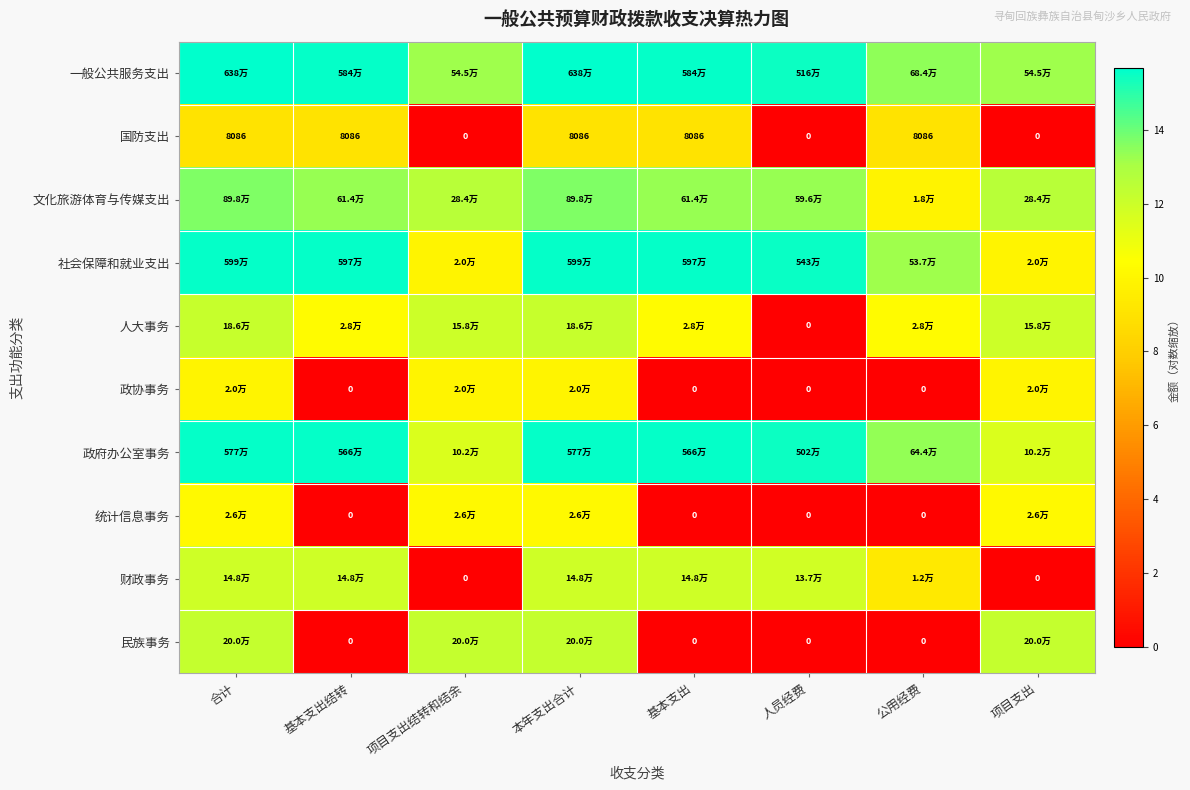

What is the spread (max minus min) of values at 人员经费?

15.5